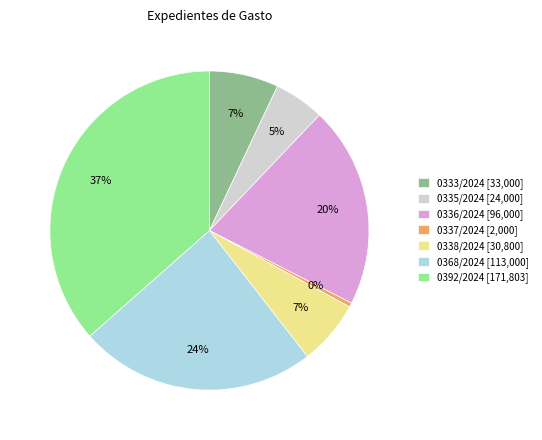

Does any single category account for the majority?

No